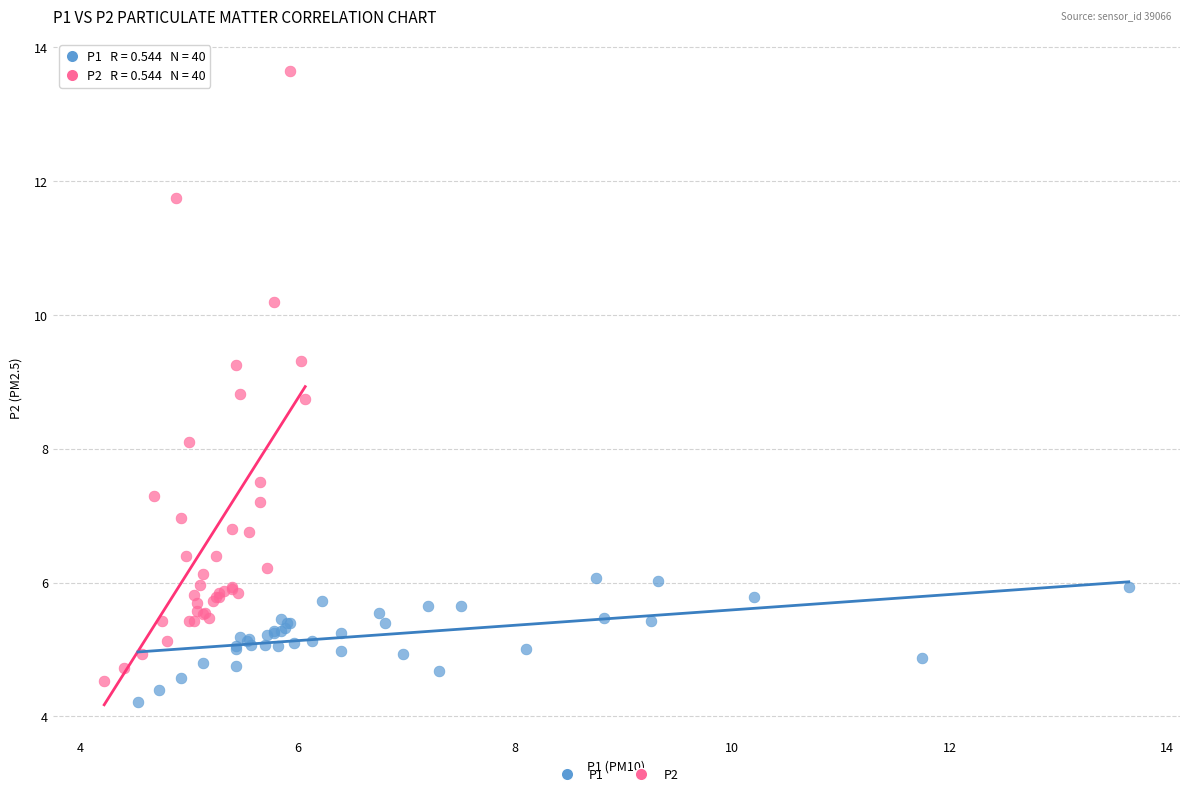

Which series contains the highest Y value?

P2